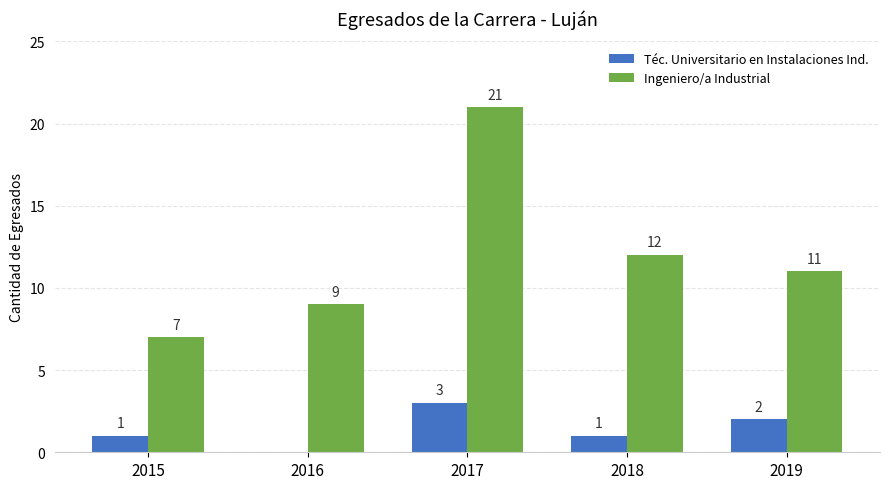

What is the sum of all Ingeniero/a Industrial values?

60